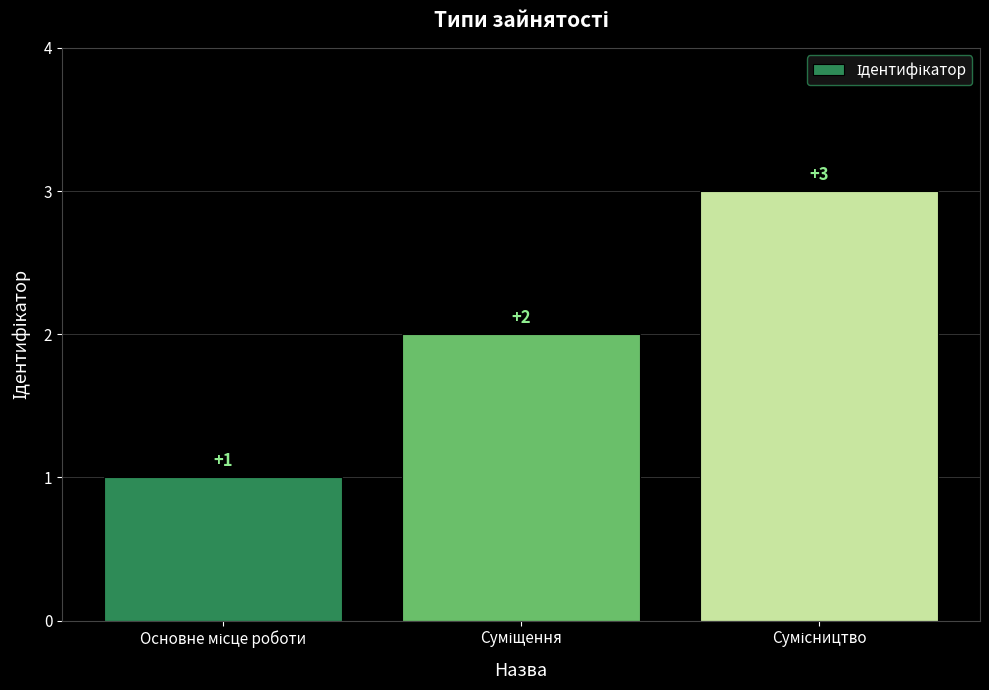

What is the sum of all values?

6